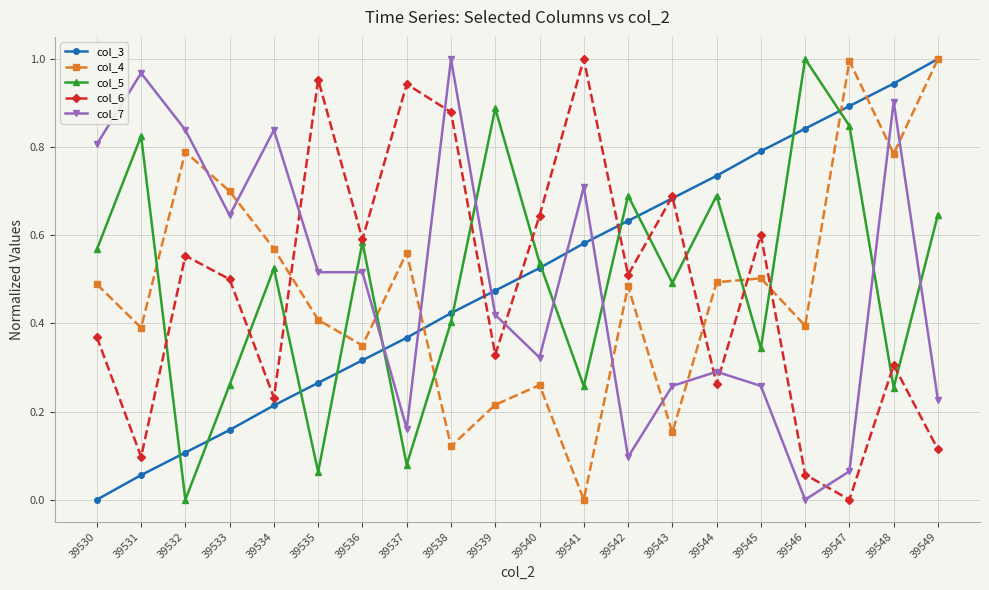

How many data points in col_7 are above 0?

19